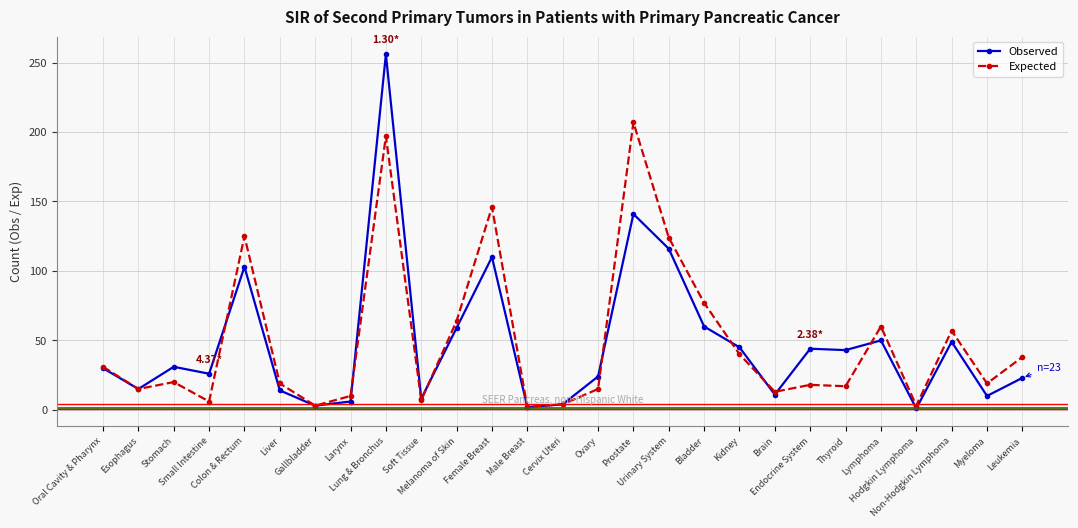

Between Liver and Leukemia, which series saw the biggest shift?

Expected